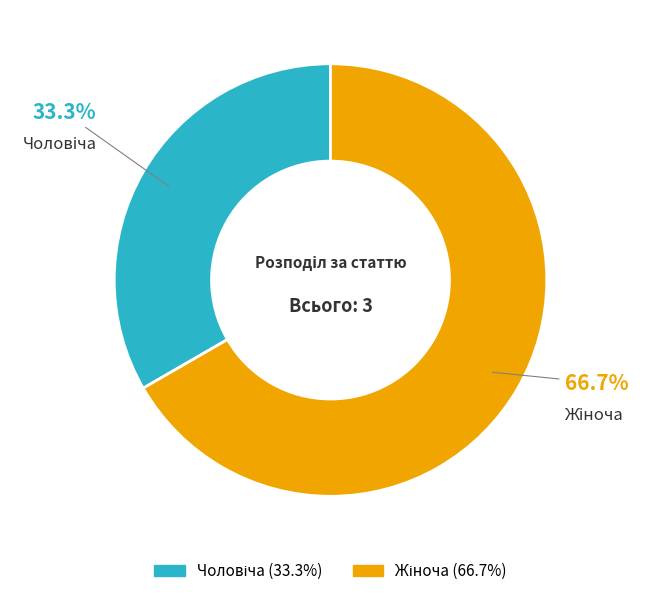

Does any single category account for the majority?

Yes